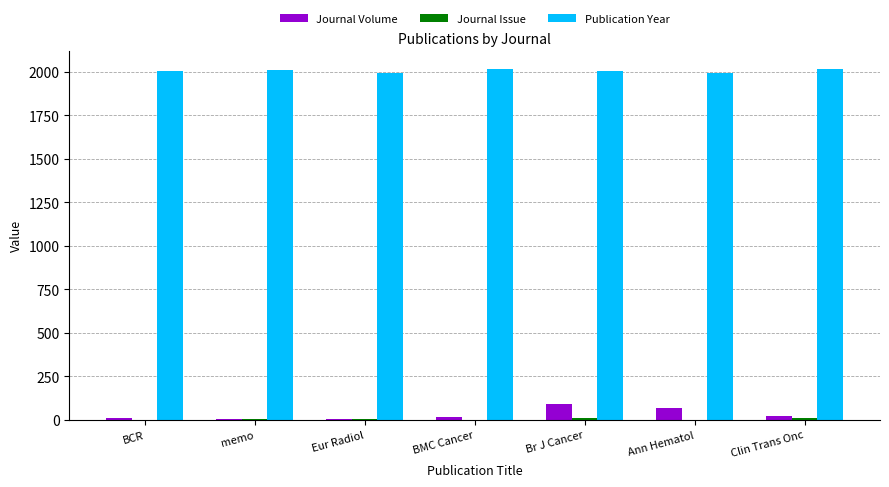

Is the value of Journal Volume at Ann Hematol greater than the value of Publication Year at Eur Radiol?

No